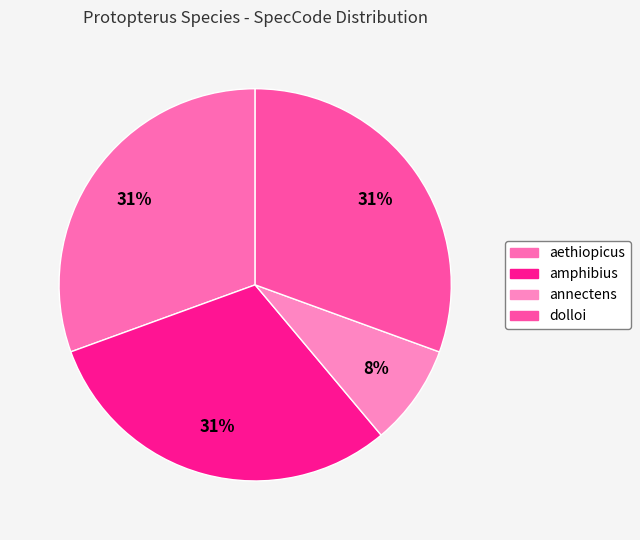

How many slices are in this pie chart?

4